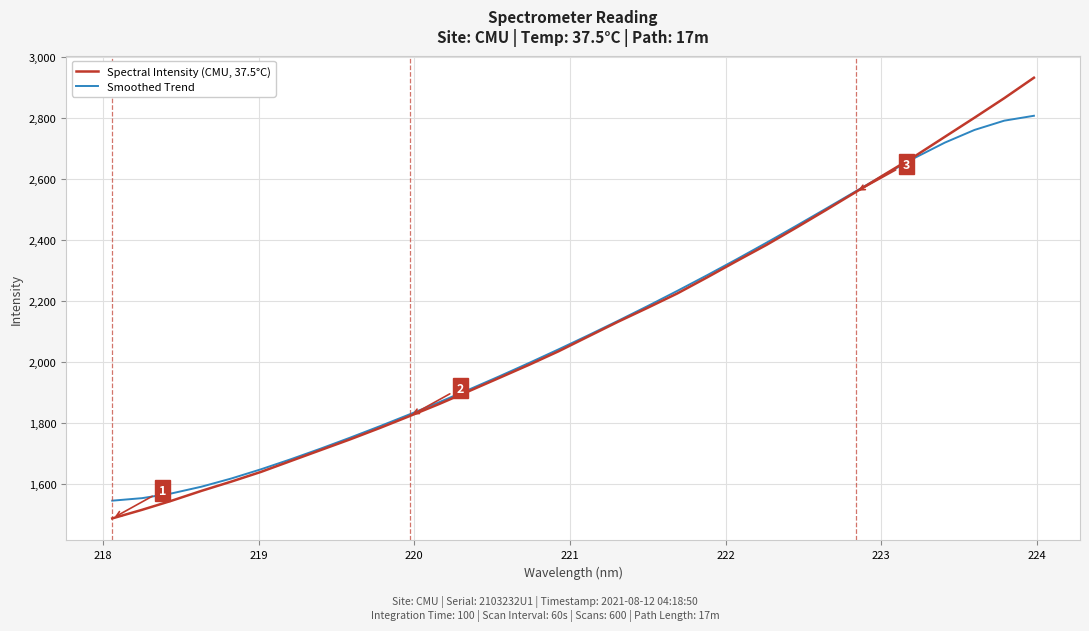

What is the sum of all Spectral Intensity (CMU, 37.5°C) values?

67573.6